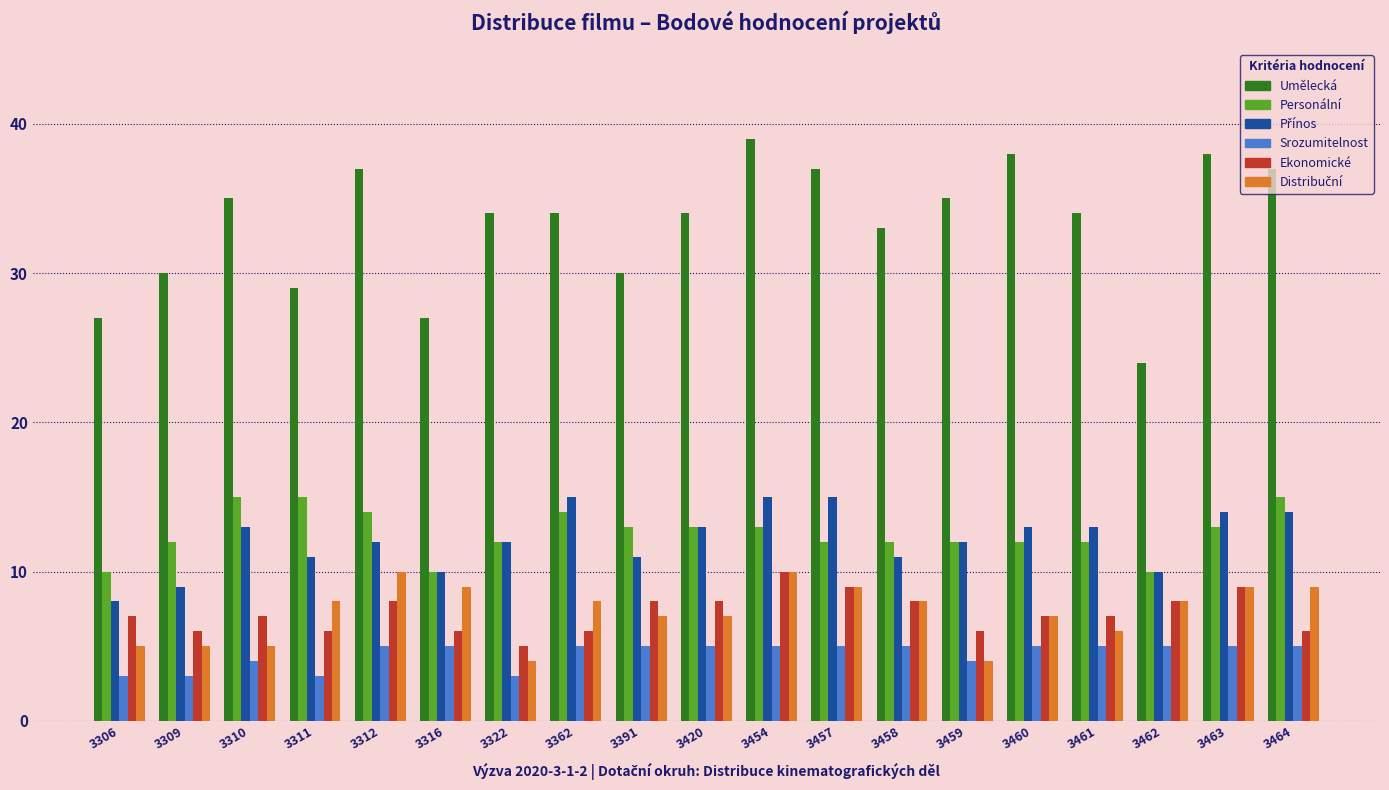

Which series has the largest total across all categories?

Umělecká